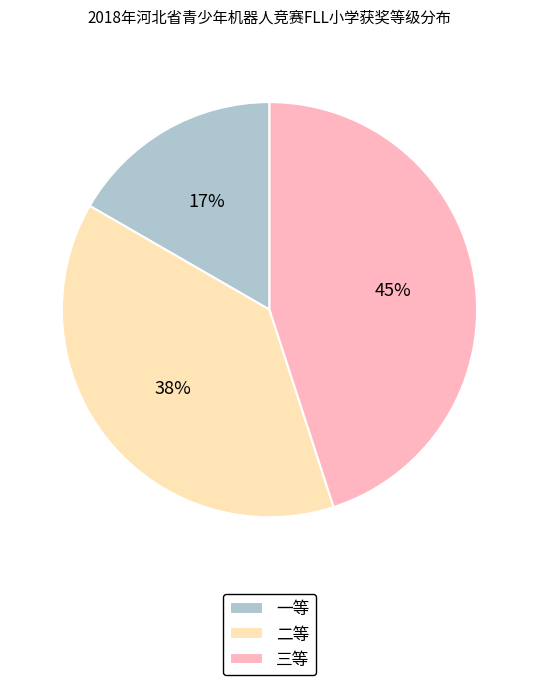

Is it true that 二等 is 49% of the pie?

False